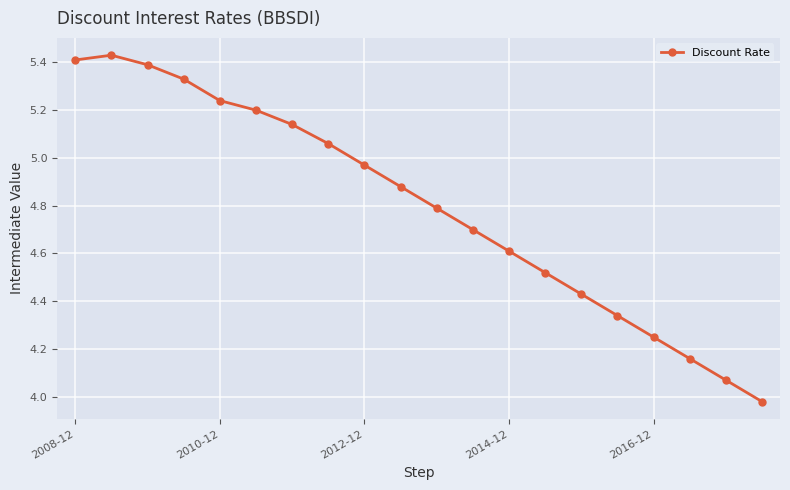

True or false: the data has more than 1 interior local peaks.

False